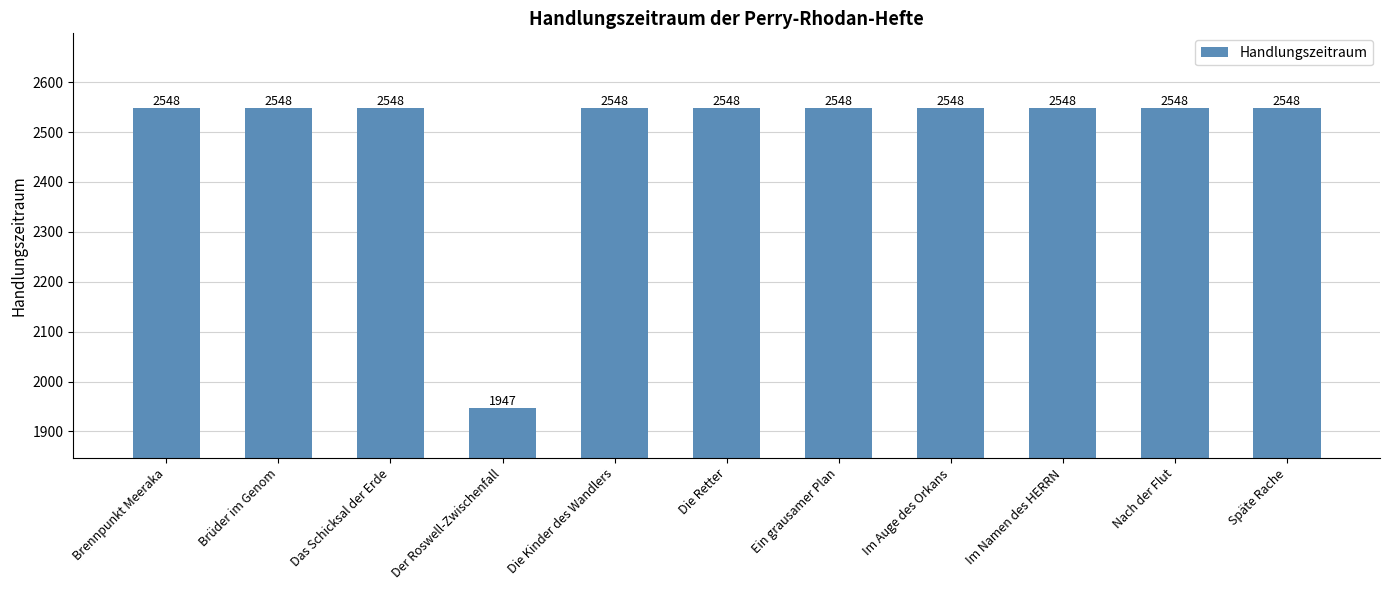

What is the maximum value shown in the chart?

2548